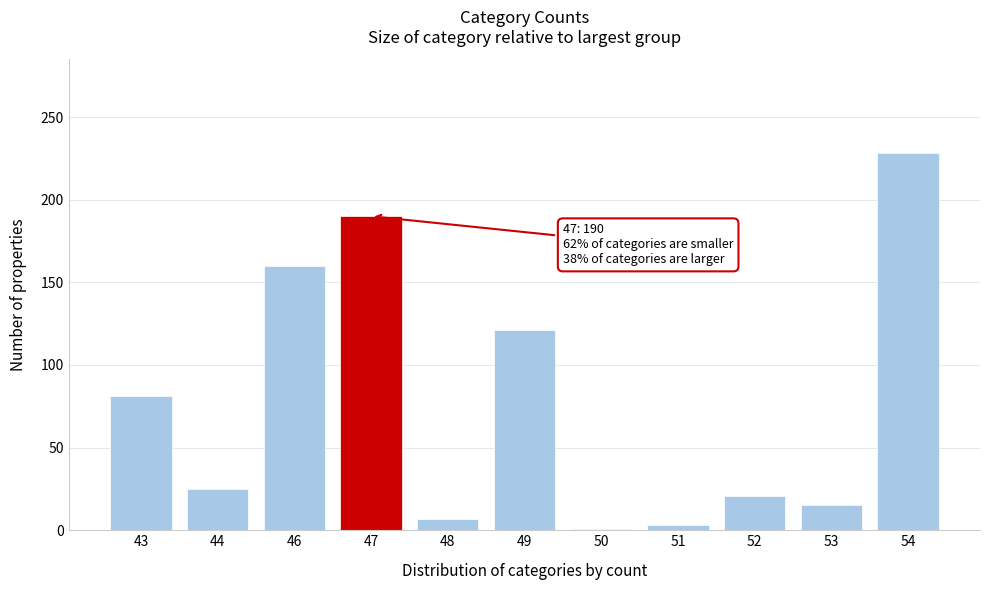

Reading left to right, list all the values displayed in this chart.

43=81	44=25	46=160	47=190	48=7	49=121	50=1	51=3	52=21	53=15	54=228